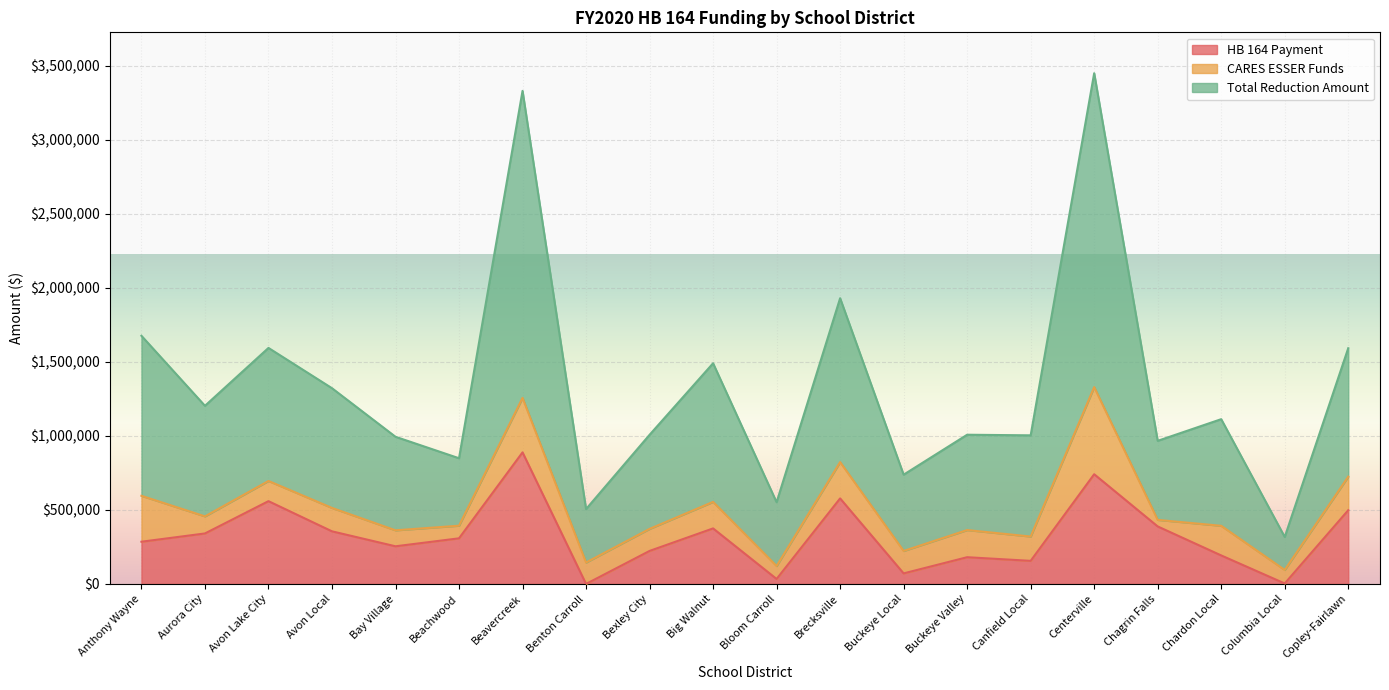

What are all the series names shown in the legend?

HB 164 Payment, CARES ESSER Funds, Total Reduction Amount